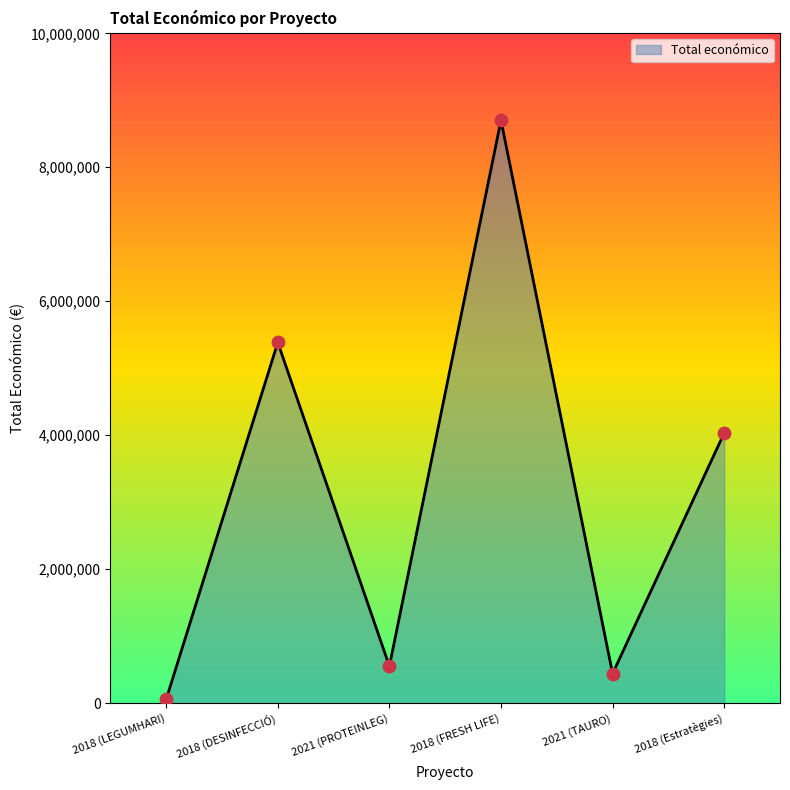

What is the change in value from 2018 (LEGUMHARI) to 2018 (DESINFECCIÓ)?

+5327677